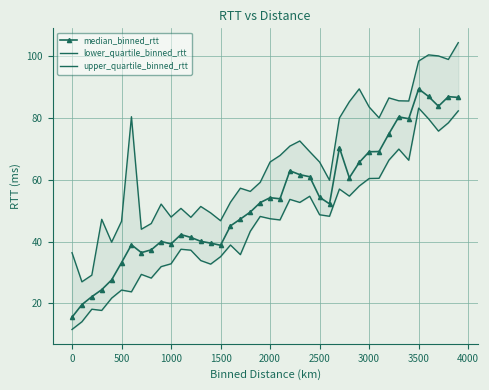

Reading right to left, transcribe all the data shown in this chart.

median_binned_rtt: 86.6	86.9	83.8	87.0	89.4	79.7	80.3	74.9	69.1	69.1	65.6	60.6	70.4	52.2	54.3	61.0	61.6	62.9	53.8	54.2	52.6	49.5	47.3	45.1	38.8	39.5	40.1	41.3	42.2	39.2	40.0	37.3	36.4	38.9	33.2	27.6	24.4	22.1	19.6	15.5
lower_quartile_binned_rtt: 82.3	78.4	75.7	79.7	83.2	66.3	69.9	66.3	60.5	60.4	57.9	54.7	57.0	48.2	48.7	54.6	52.6	53.6	47.0	47.4	48.1	43.3	35.8	38.9	35.1	32.7	33.8	37.2	37.5	32.8	31.9	28.2	29.4	23.7	24.3	21.7	17.7	18.1	14.0	11.5
upper_quartile_binned_rtt: 104.4	98.9	100.1	100.4	98.4	85.5	85.6	86.5	80.0	83.5	89.4	85.2	80.0	59.8	65.7	69.1	72.5	70.9	67.8	65.7	59.1	56.2	57.3	52.7	46.7	49.3	51.3	47.8	50.7	47.9	52.1	45.8	44.0	80.4	46.6	39.8	47.2	29.1	27.0	36.4